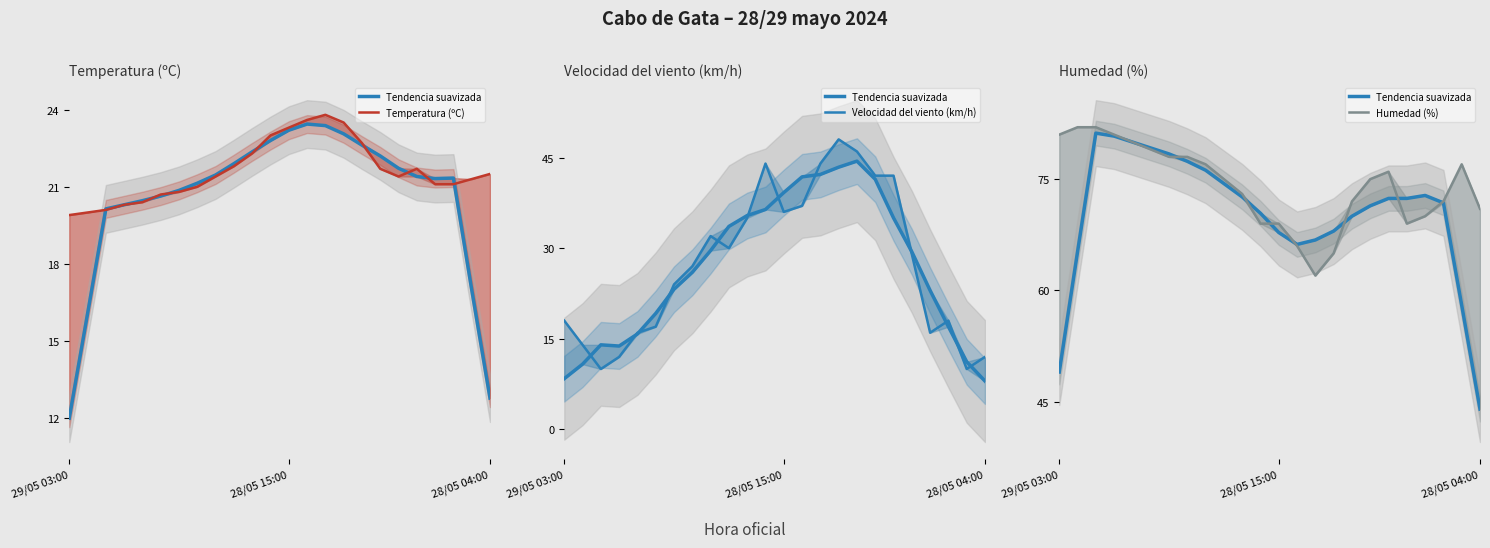

What is the difference between the maximum and minimum values in the Temperatura (ºC) series?

3.9